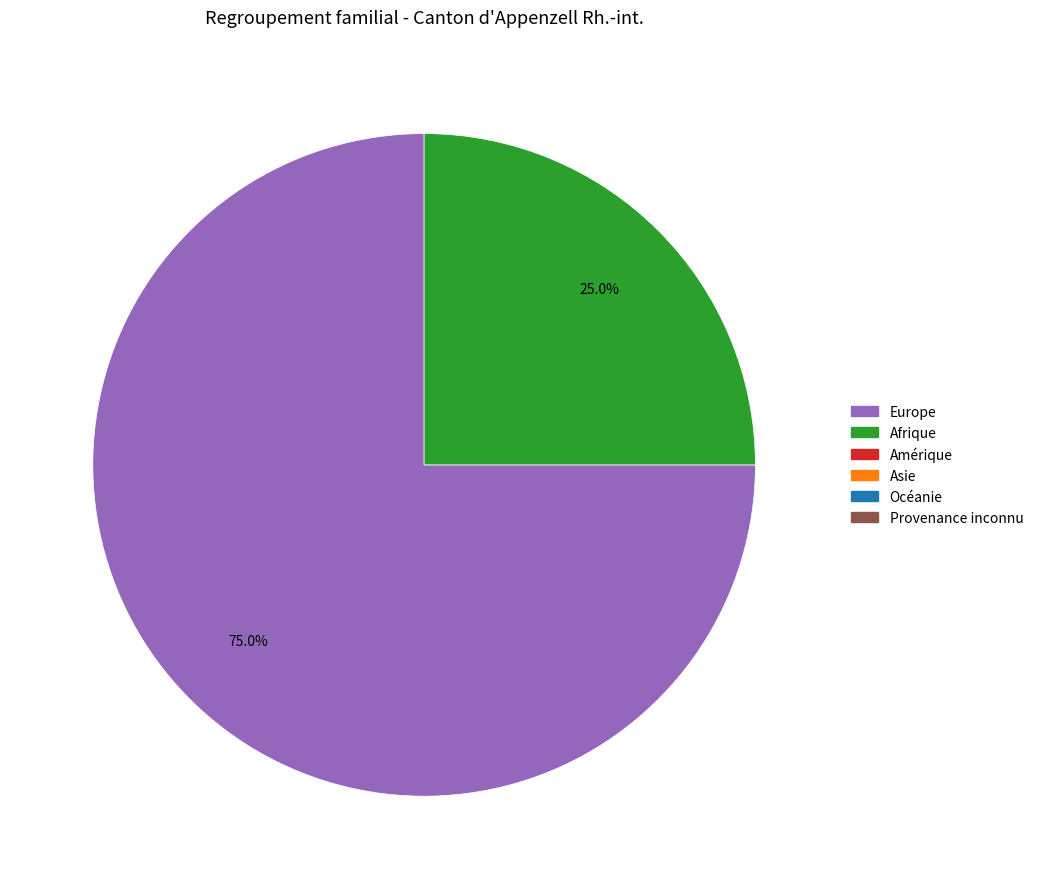

Is there a majority slice in this chart?

Yes